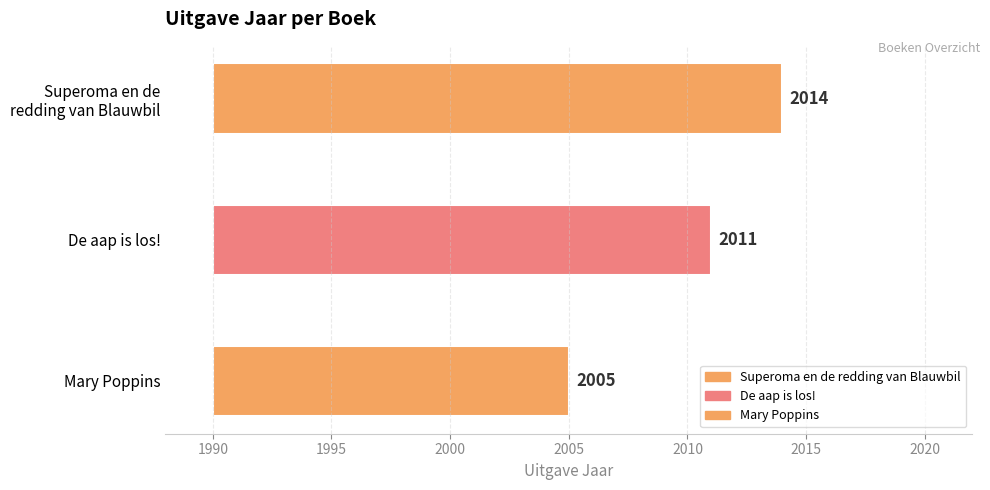

Count the values in the range 2005 to 2014.

3